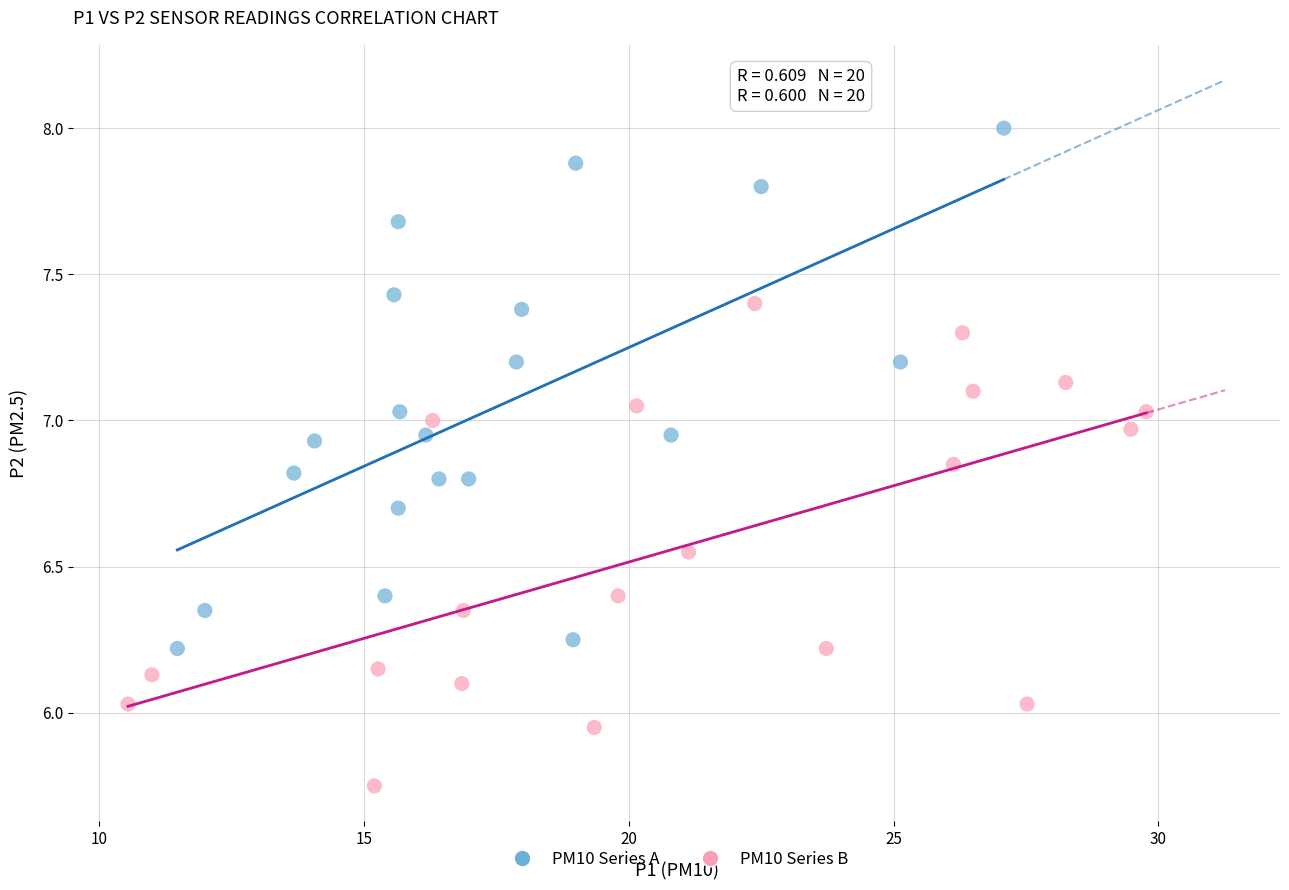

Which series contains the lowest Y value?

PM10 Series B